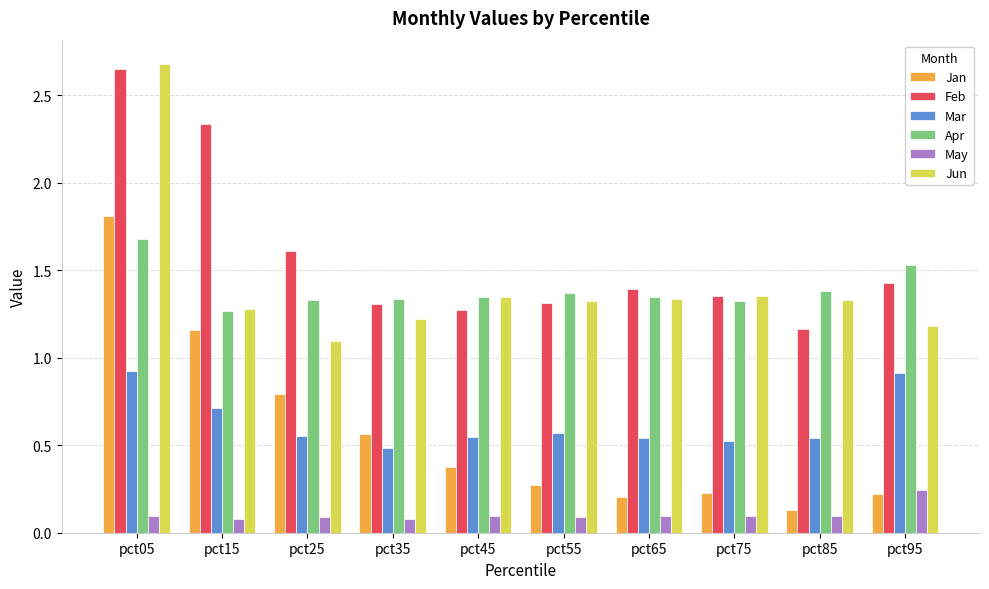

At which category is the sum across all series the highest?

pct05